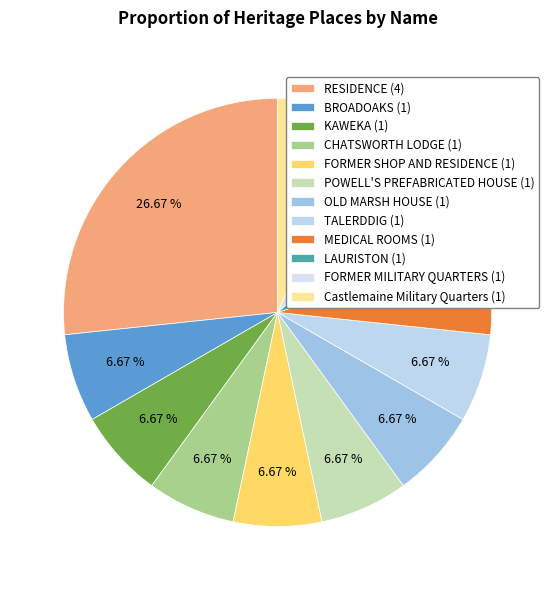

Which category has the biggest portion of the pie?

RESIDENCE (4)